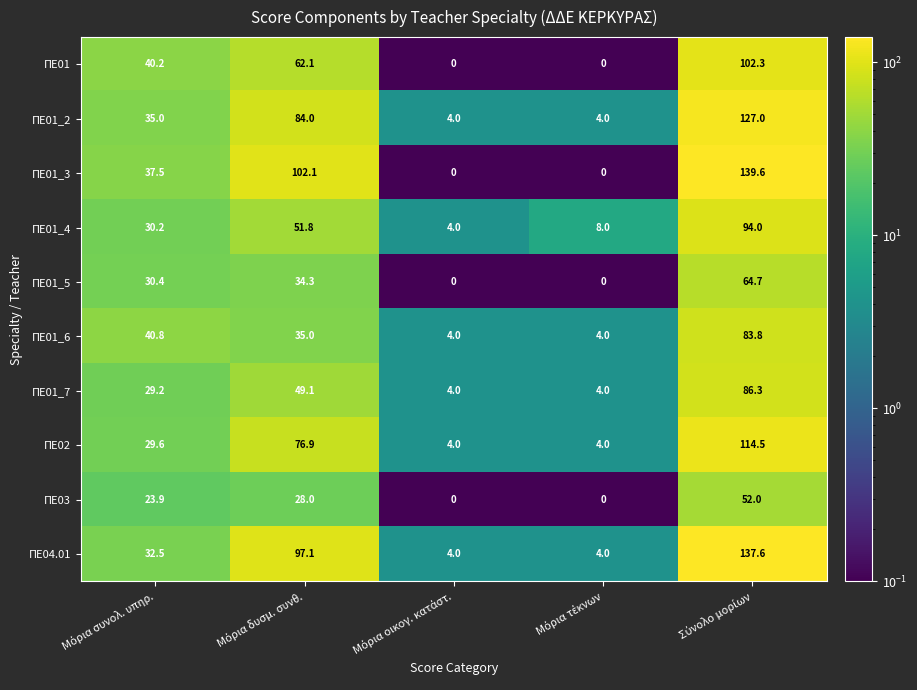

Count the number of categories in the chart.

5